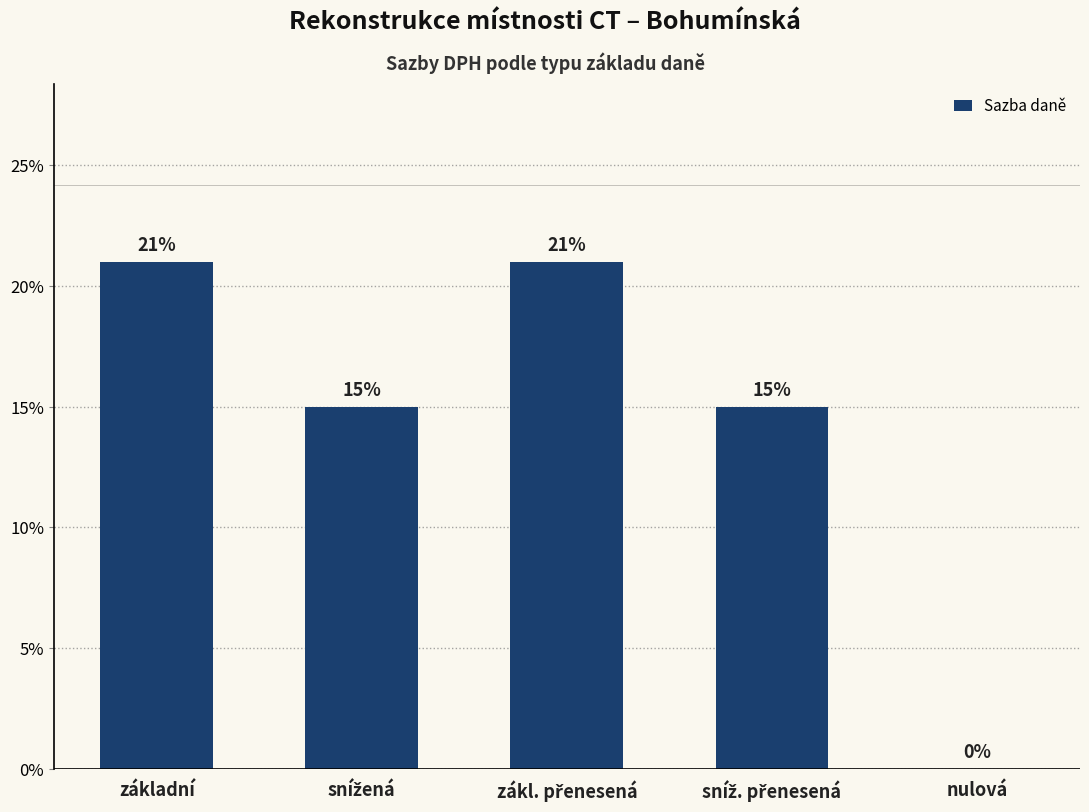

What is the value of the 2nd bar from the left?

0.1